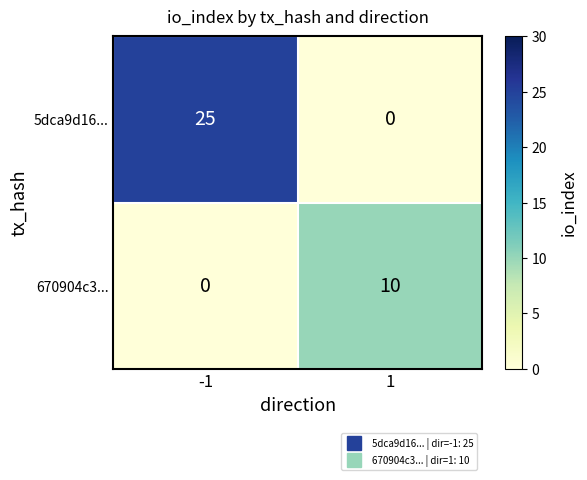

Rank the series by their maximum value, from lowest to highest.

670904c3..., 5dca9d16...